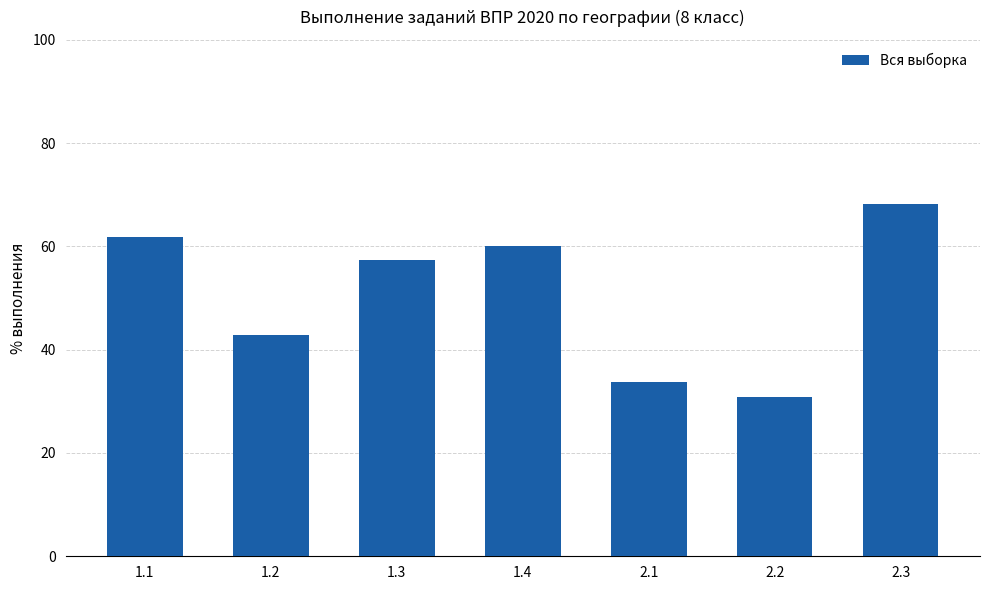

What is the sum of all values?

355.0